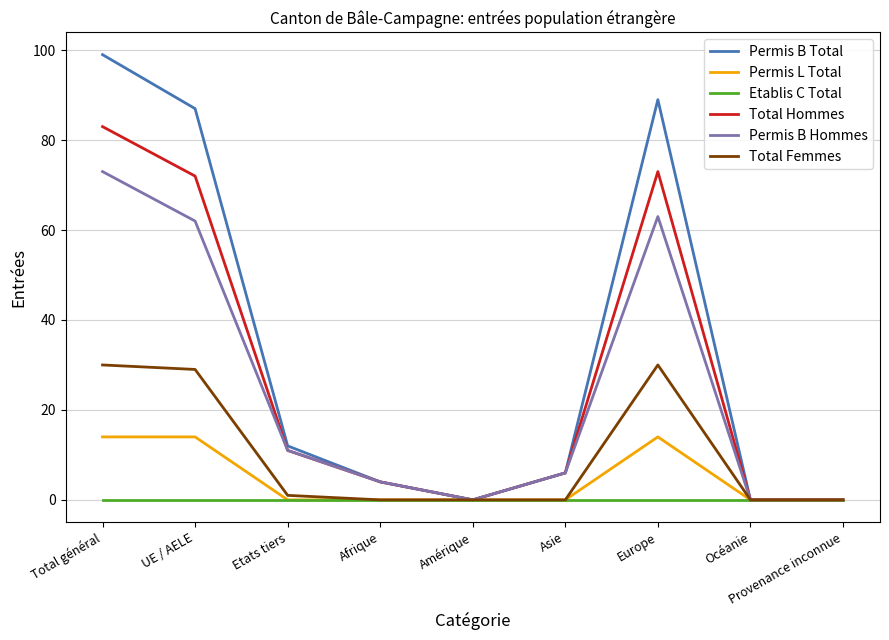

At how many categories does at least one series exceed 40?

3